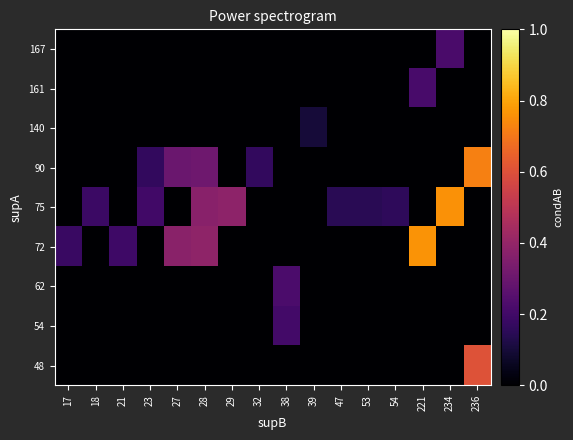

Rank the series at 18 from highest to lowest value.

75, 48, 54, 62, 72, 90, 140, 161, 167